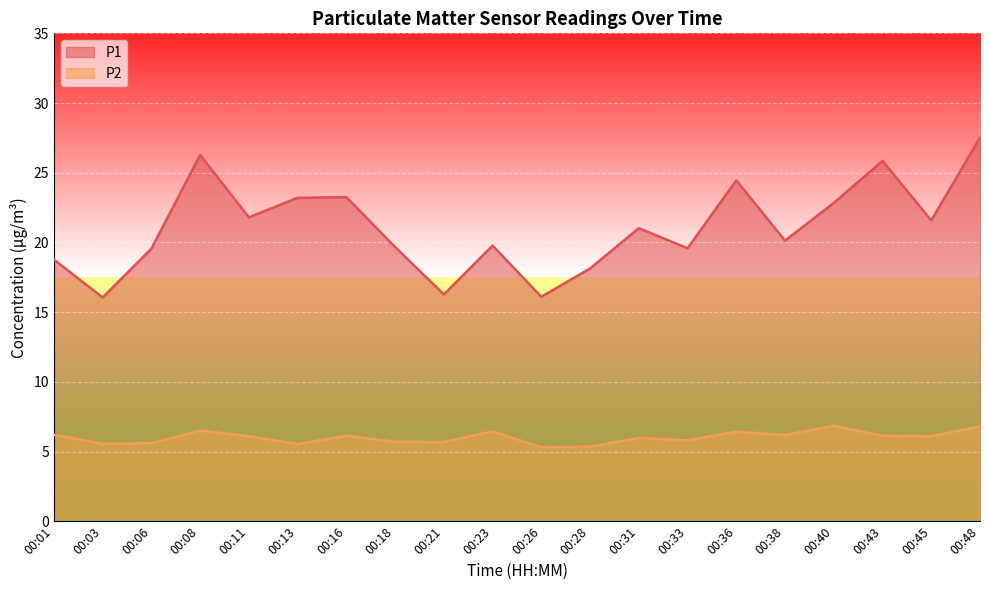

Is the value of P1 at 00:23 greater than the value of P2 at 00:16?

Yes